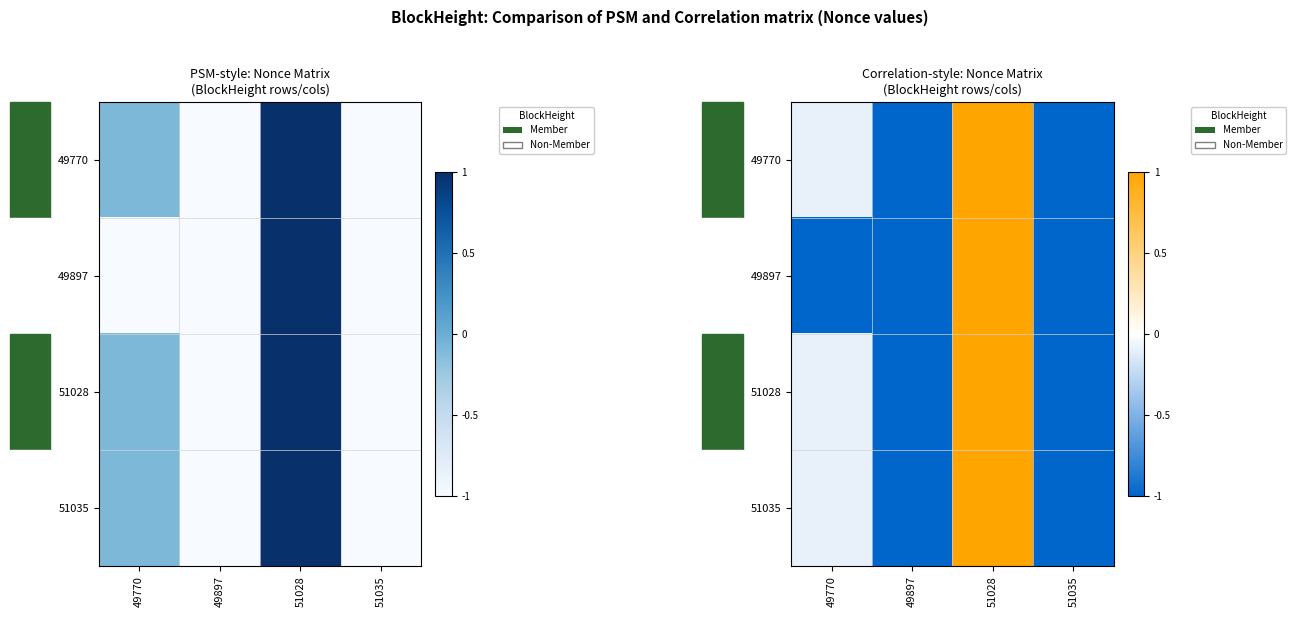

Which category has the lowest value across all series?

49897